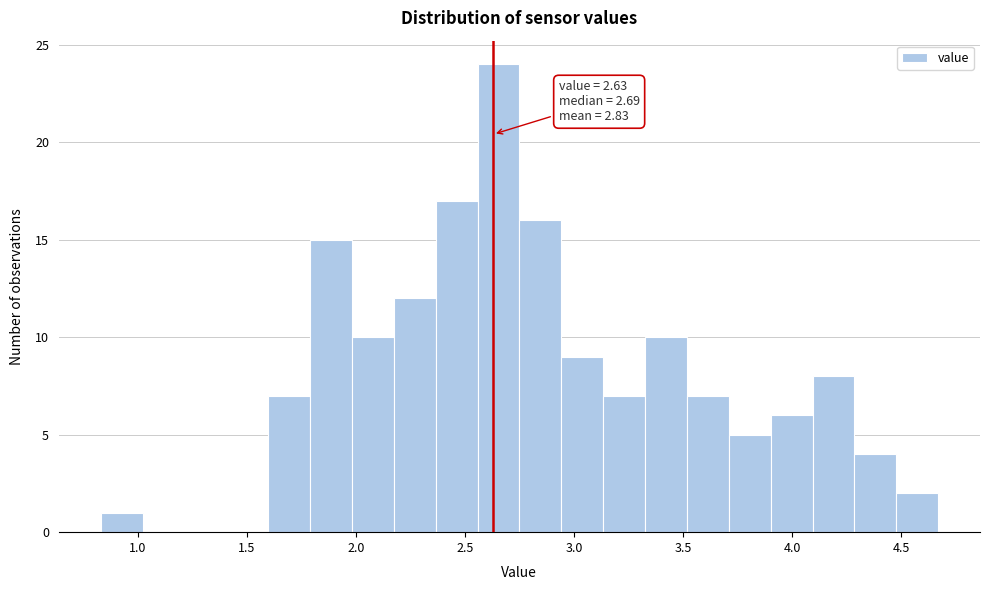

Read against the x-axis, roughly where is the centre of the tallest bar?

2.65